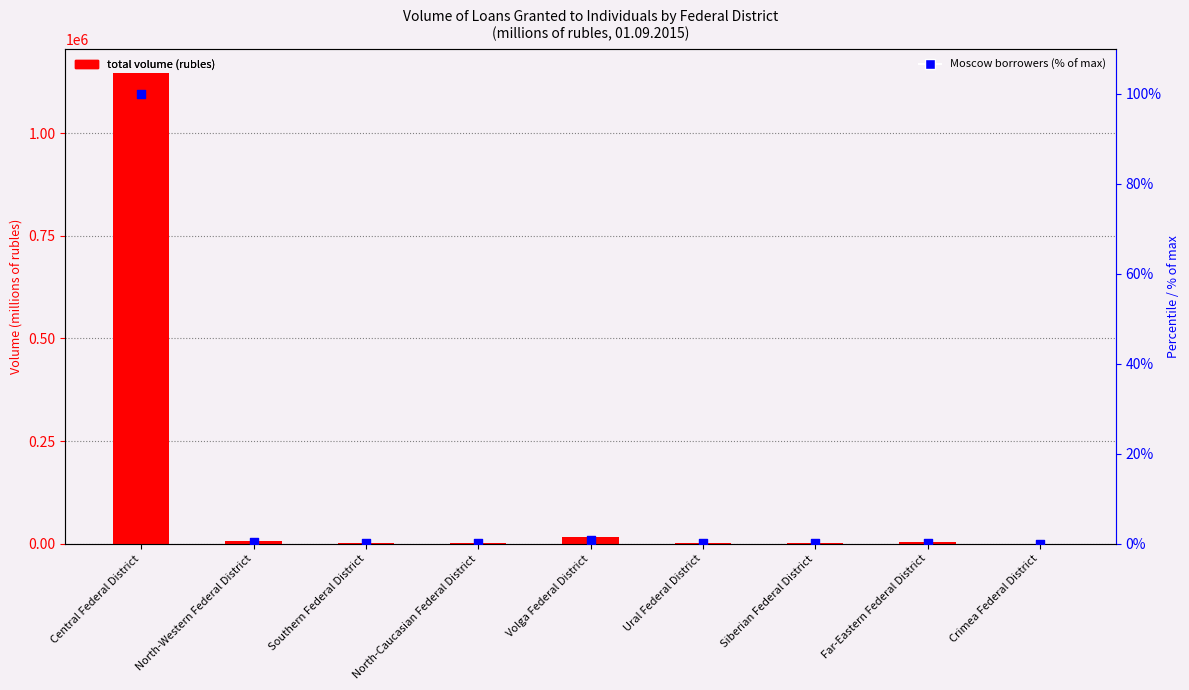

Which series has the largest Y range (max minus min)?

total volume (rubles)